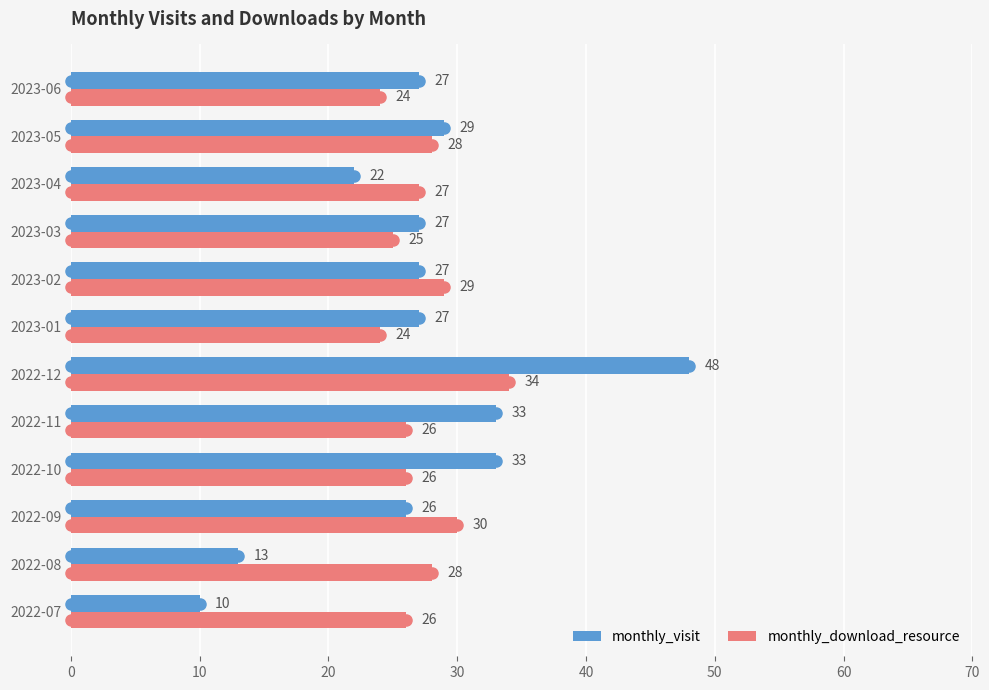

What is the difference between the maximum and minimum values in the monthly_download_resource series?

10